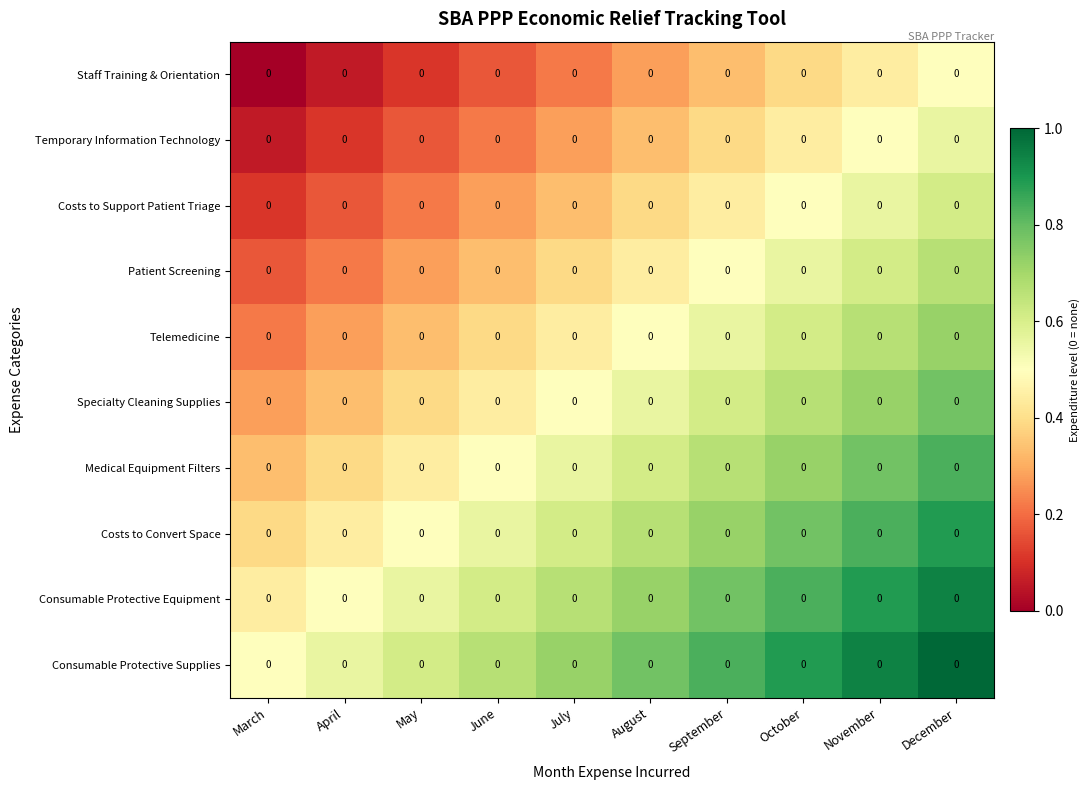

What is the difference between the highest and lowest values at December?

0.5